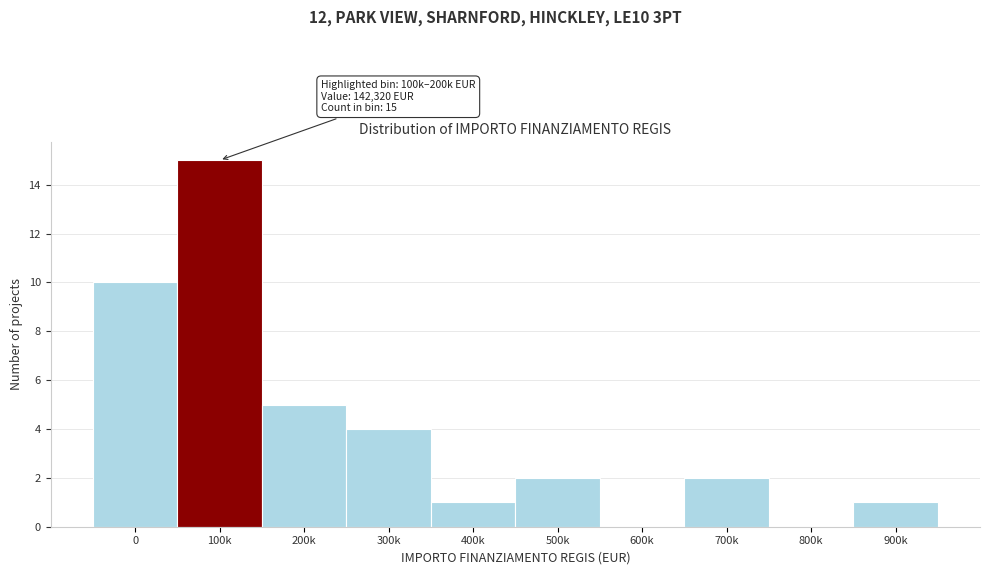

Reading left to right, list all the values displayed in this chart.

0=10	100k=15	200k=5	300k=4	400k=1	500k=2	600k=0	700k=2	800k=0	900k=1